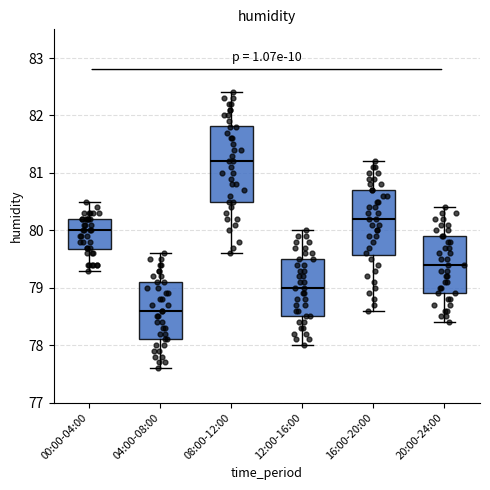

Reading left to right, transcribe this box plot: for each box, give where its median line is, the range the box spans, and where its two whiskers end, as read against the y-axis. The values are not printed on the chart, so give them approximately, as read against the axis.

00:00-04:00: median 80.0, box 79.7 to 80.2, whiskers 79.3 to 80.5
04:00-08:00: median 78.6, box 78.1 to 79.1, whiskers 77.6 to 79.6
08:00-12:00: median 81.2, box 80.5 to 81.8, whiskers 79.6 to 82.4
12:00-16:00: median 79.0, box 78.5 to 79.5, whiskers 78.0 to 80.0
16:00-20:00: median 80.2, box 79.6 to 80.7, whiskers 78.6 to 81.2
20:00-24:00: median 79.4, box 78.9 to 79.9, whiskers 78.4 to 80.4